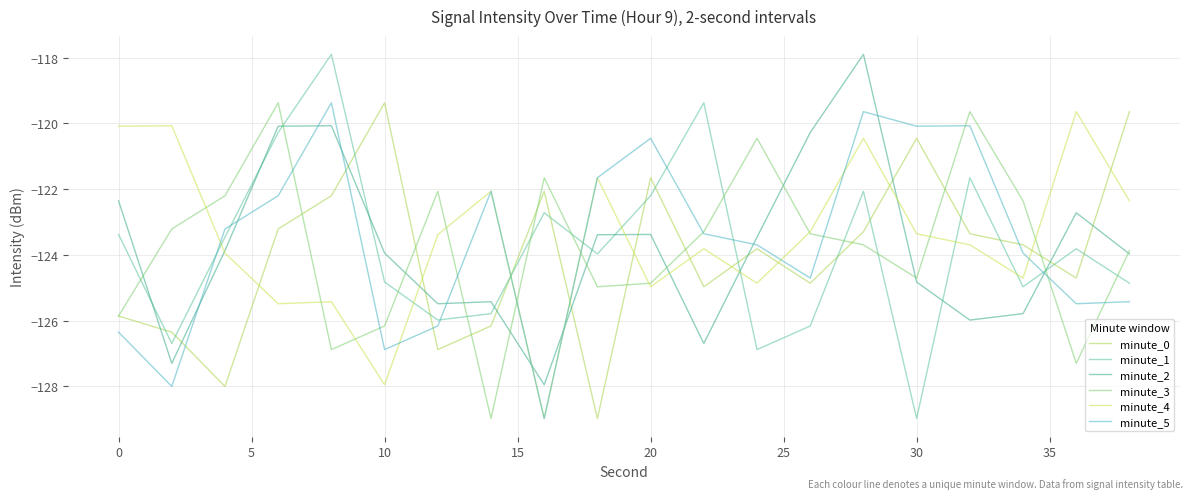

Is this an area chart (filled region under the line)?

No